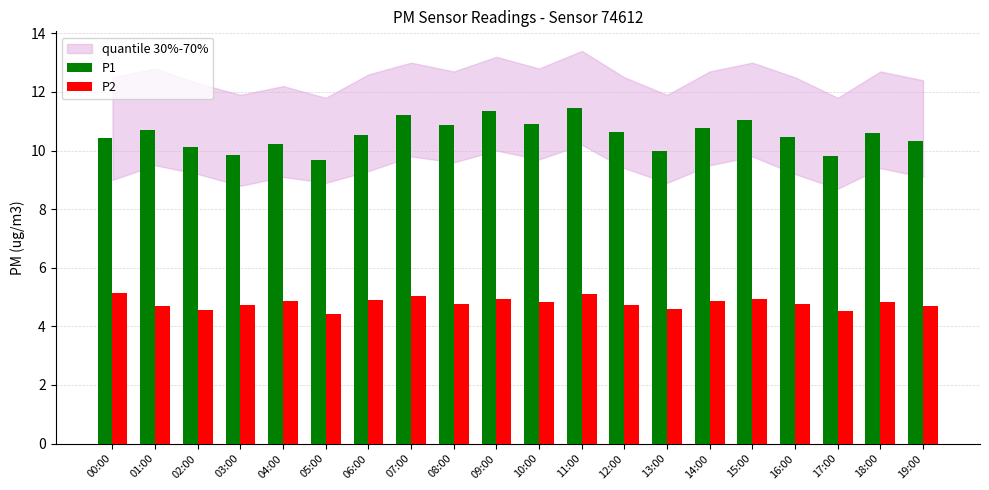

What is the average value of the P1 series?

10.5